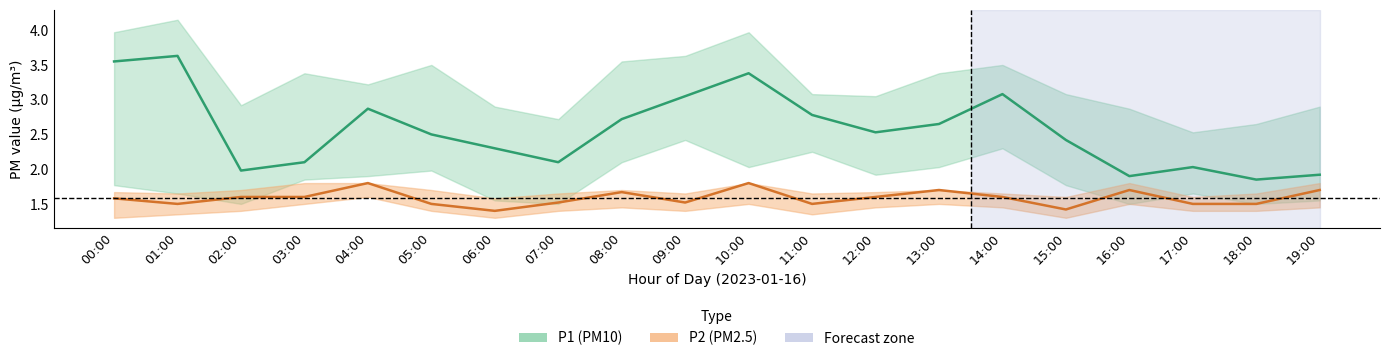

Where does the P1 (PM10) series first go above 2?

00:00